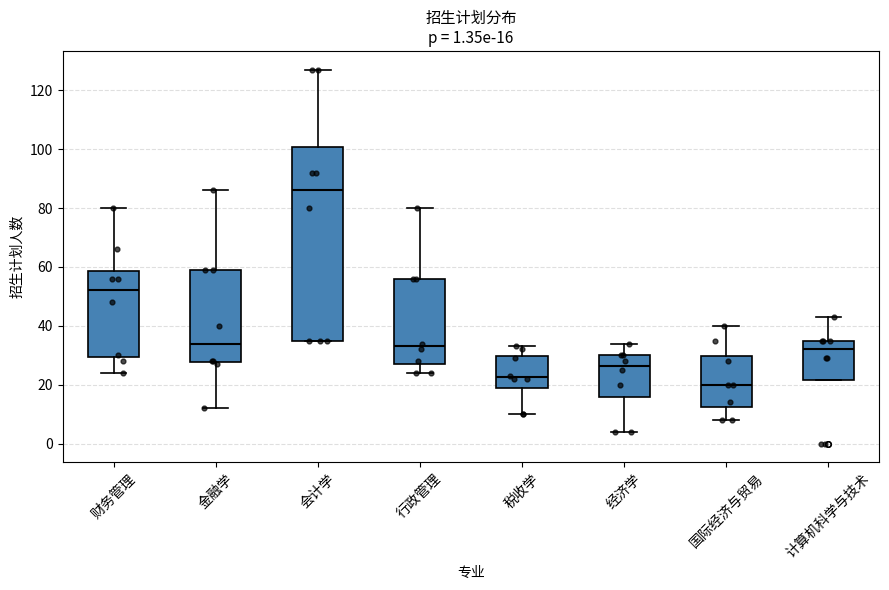

Which box has the highest median line?

会计学